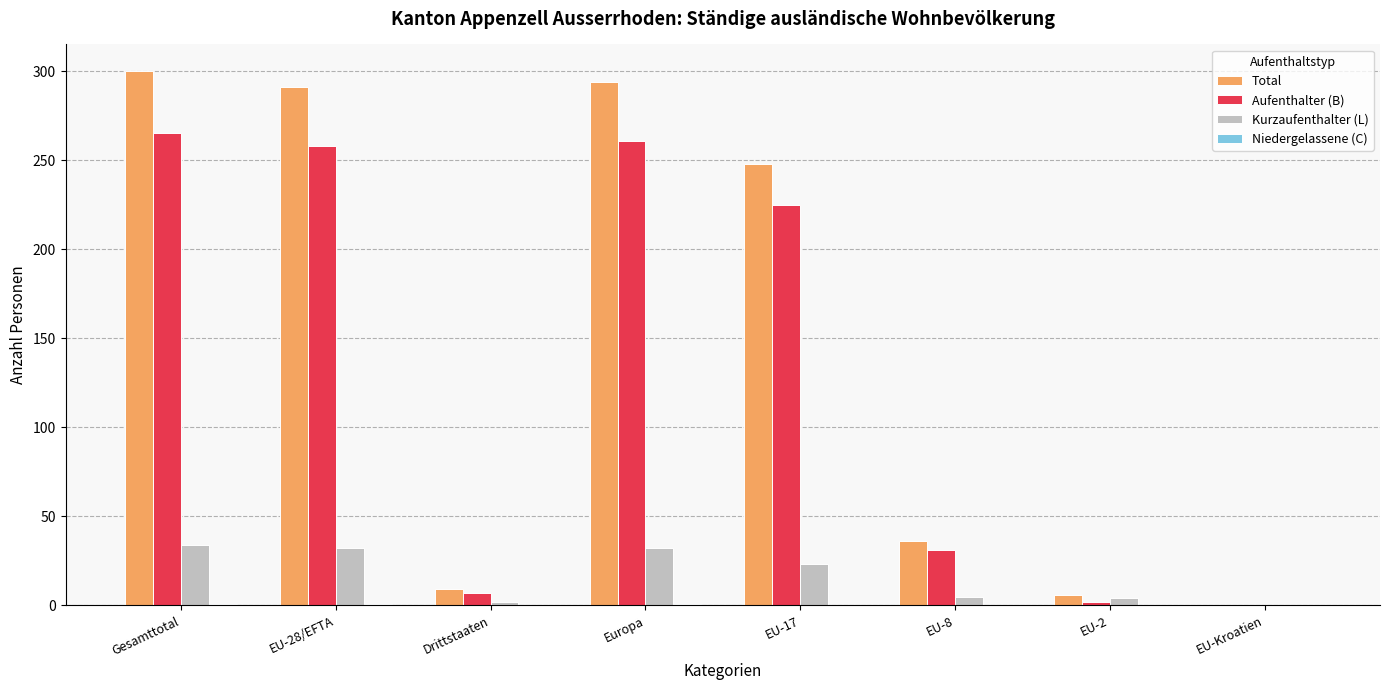

The value of Aufenthalter (B) at Gesamttotal is 58. True or false?

False